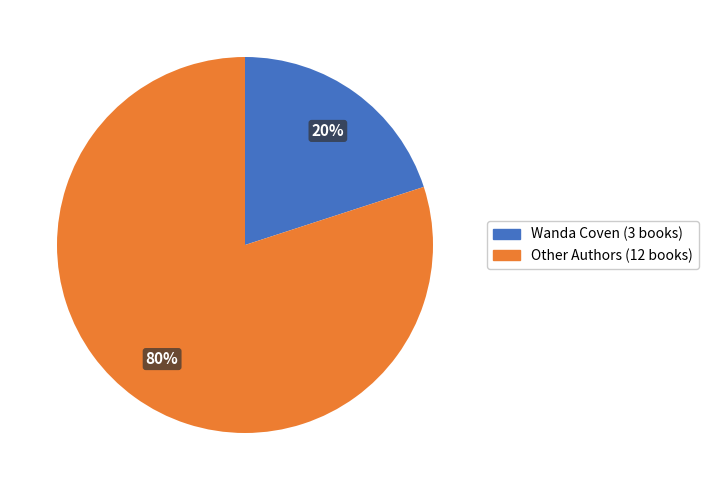

Which category has the biggest portion of the pie?

Other Authors (12 books)